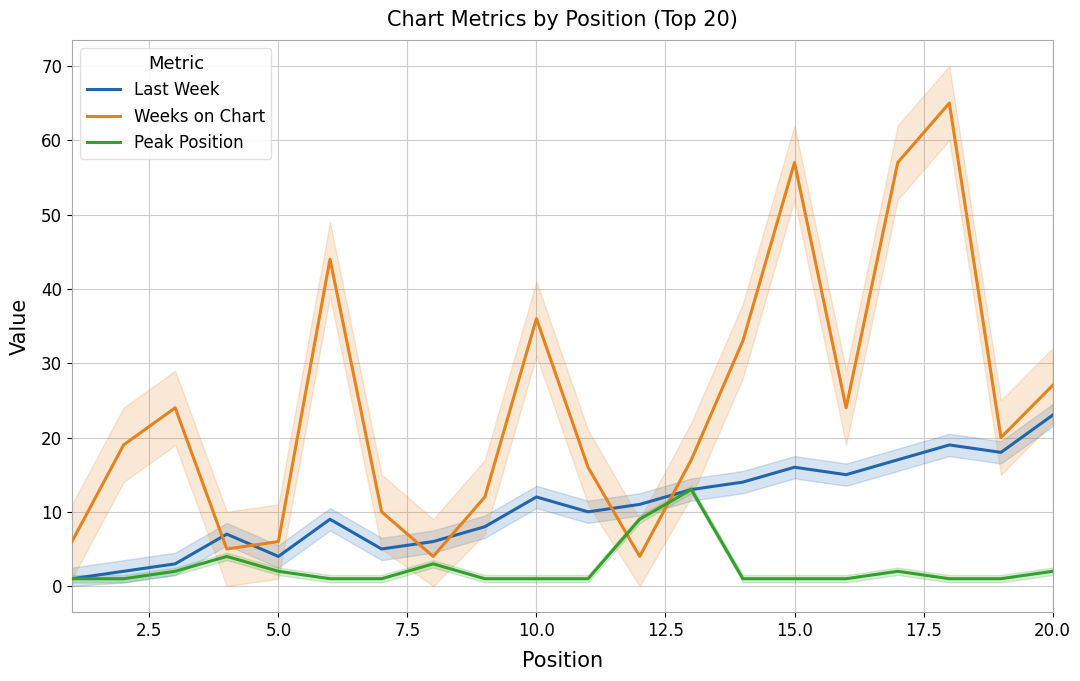

True or false: Weeks on Chart and Last Week cross at least once.

True